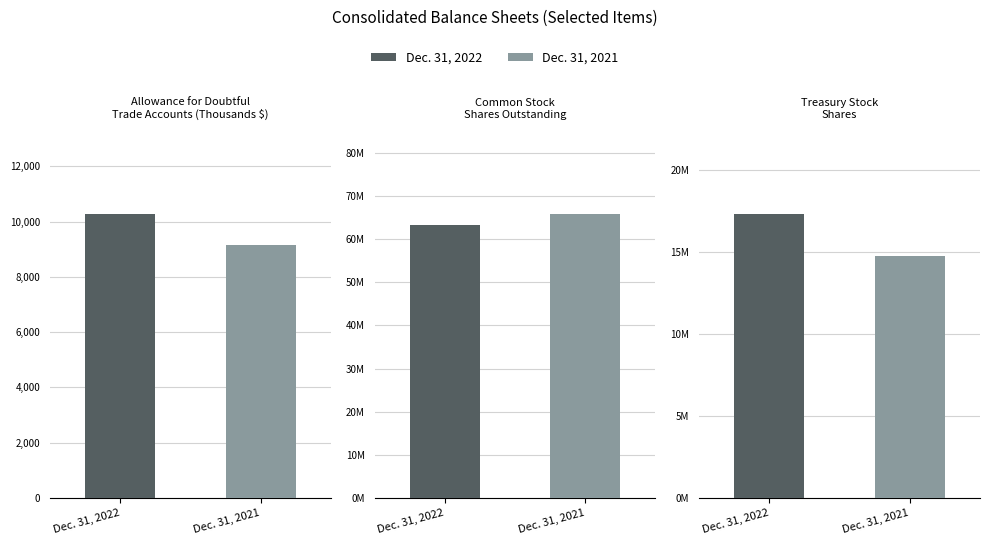

What is the maximum value for Dec. 31, 2022?

63223003